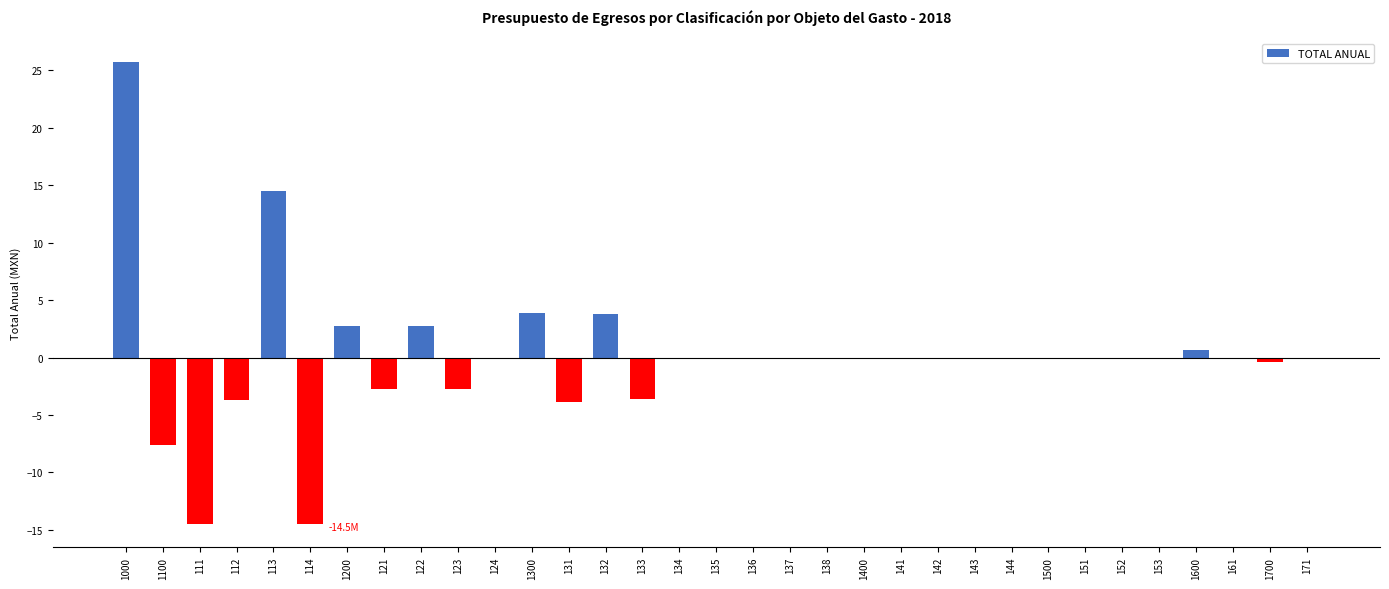

Which category has the highest value across all series?

1000